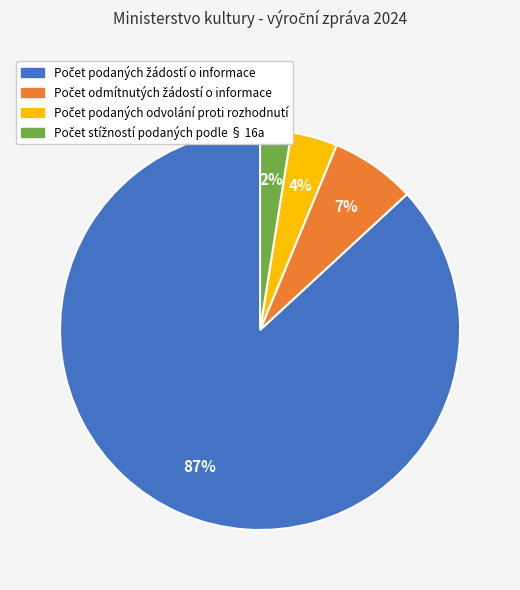

Does any single category account for the majority?

Yes